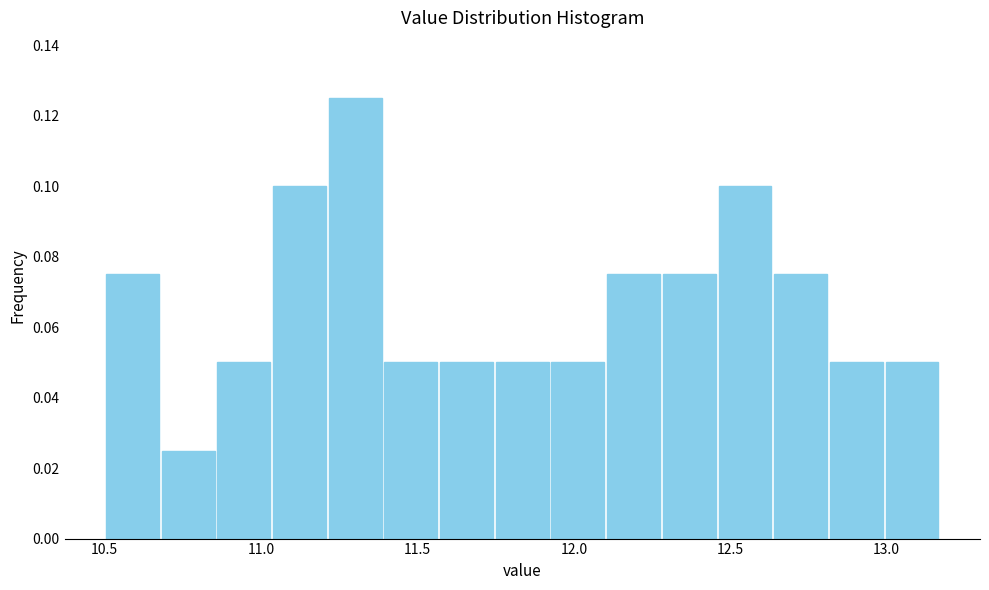

Read against the x-axis, roughly where is the centre of the tallest bar?

11.30